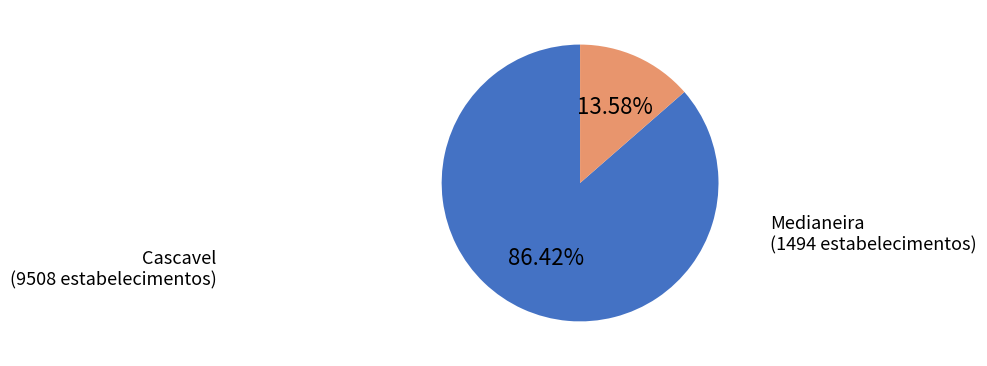

Approximately how many times larger is the value at Cascavel compared to Medianeira?

6.4